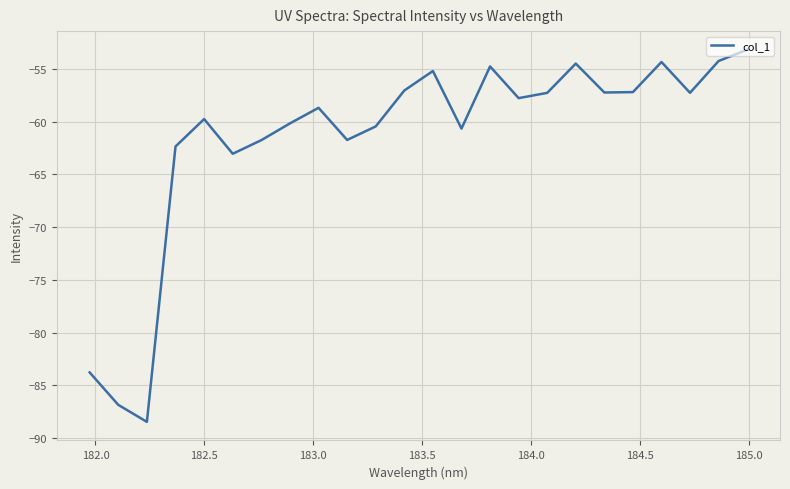

What is the maximum value shown in the chart?

-53.2